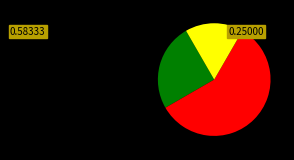

Is there a majority slice in this chart?

Yes